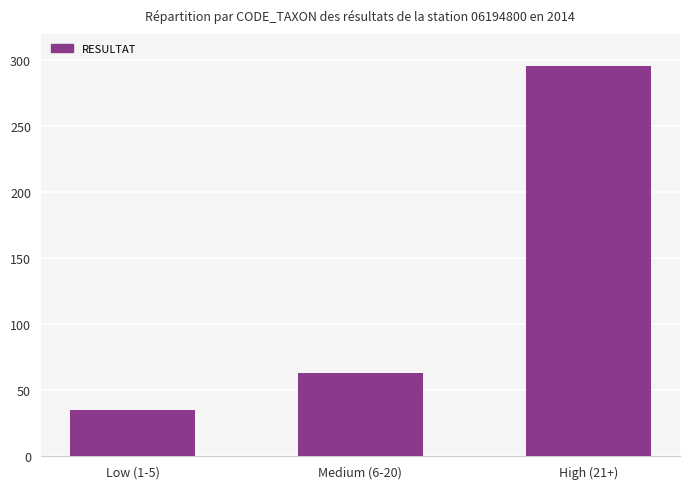

The chart shows a value of 296 at High (21+). True or false?

True